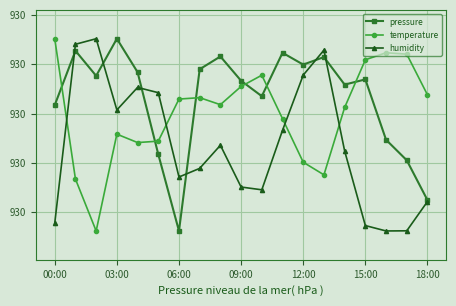

What are all the series names shown in the legend?

pressure, temperature, humidity